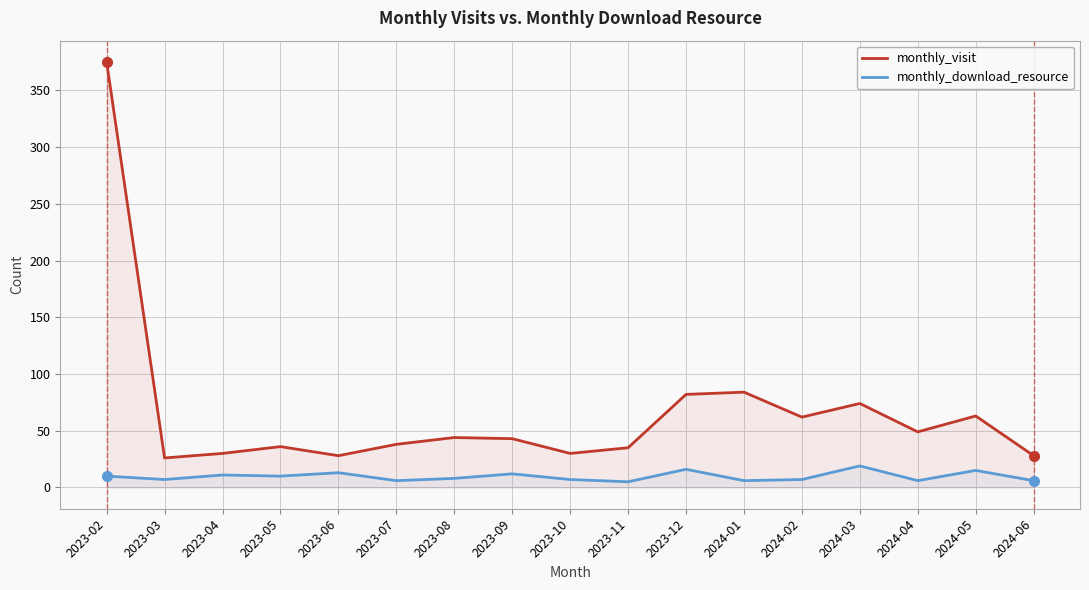

List the series in order of their overall mean, lowest first.

monthly_download_resource, monthly_visit